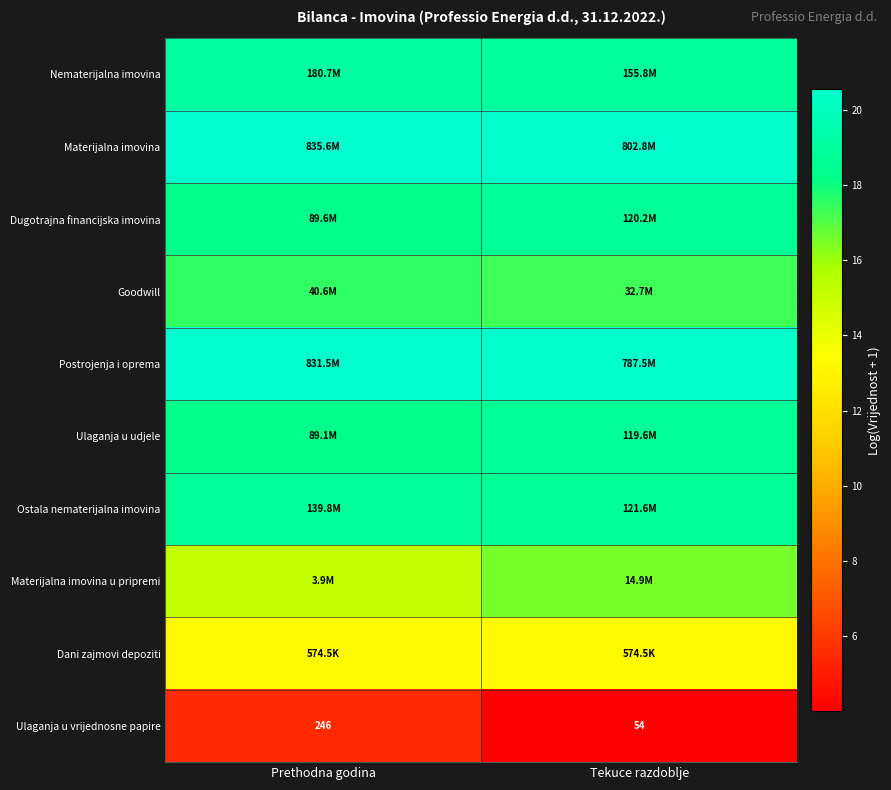

List the labels in order of Ulaganja u vrijednosne papire value, smallest first.

Tekuce razdoblje, Prethodna godina